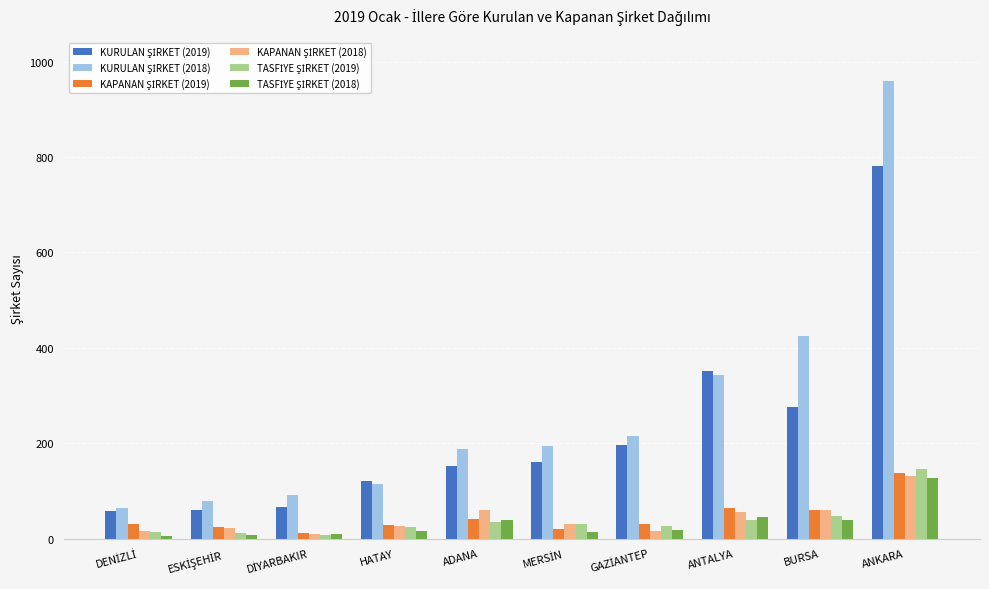

What is the maximum value shown in the chart?

959